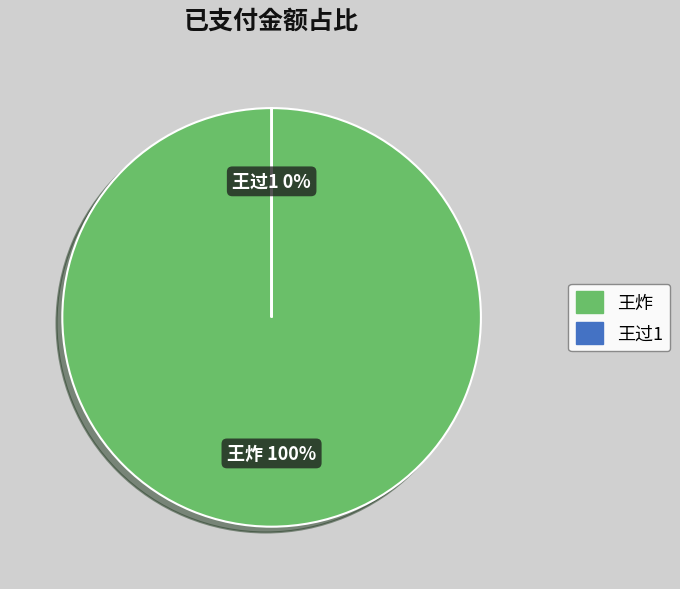

What is the largest slice in the pie chart?

王炸